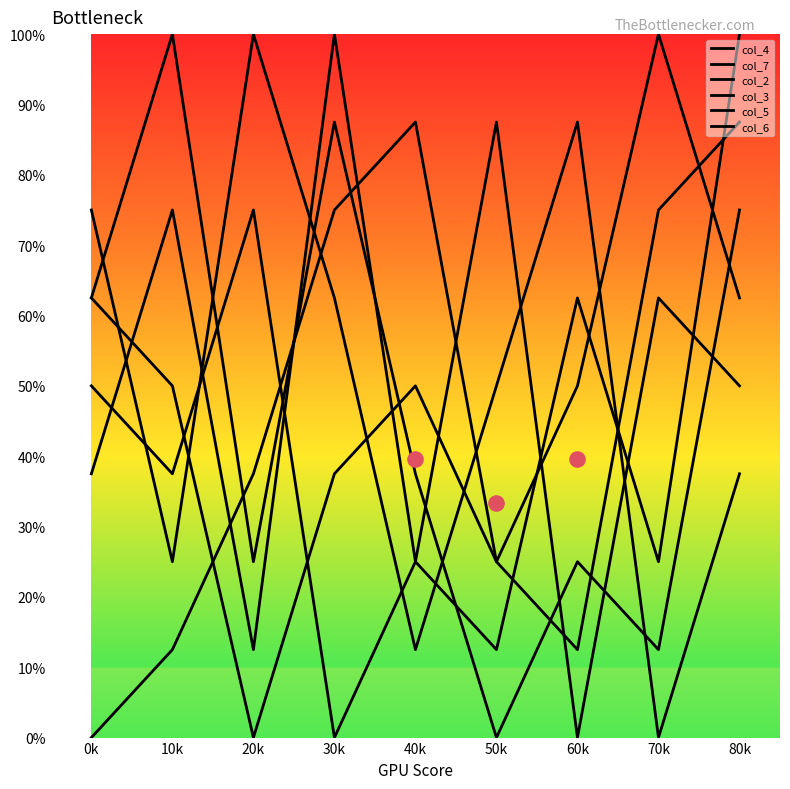

Is the value of col_2 at 0k greater than the value of col_5 at 60k?

Yes